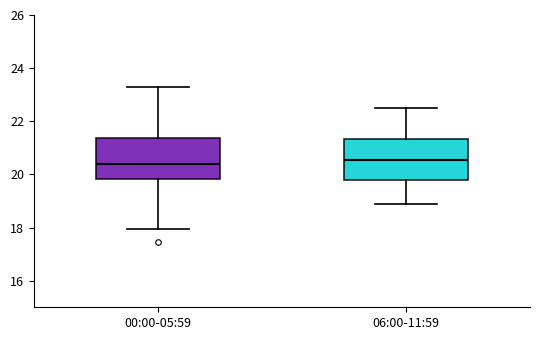

Reading left to right, transcribe this box plot: for each box, give where its median line is, the range the box spans, and where its two whiskers end, as read against the y-axis. The values are not printed on the chart, so give them approximately, as read against the axis.

00:00-05:59: median 20.4, box 19.8 to 21.4, whiskers 18.0 to 23.4
06:00-11:59: median 20.6, box 19.8 to 21.4, whiskers 19.0 to 22.6